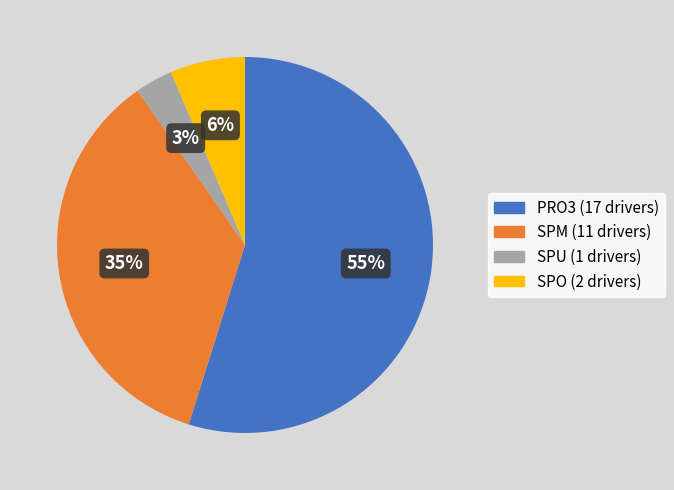

Is there any slice that represents more than half of the pie?

Yes